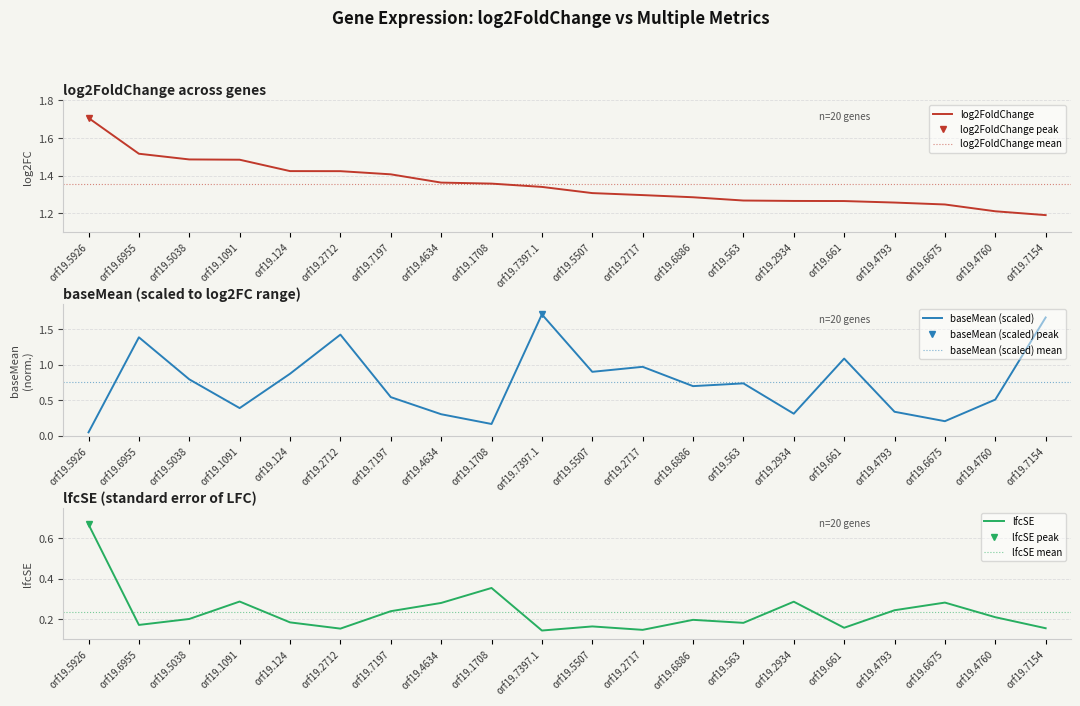

What is the value of the baseMean point at the 16th from the left?

1.1